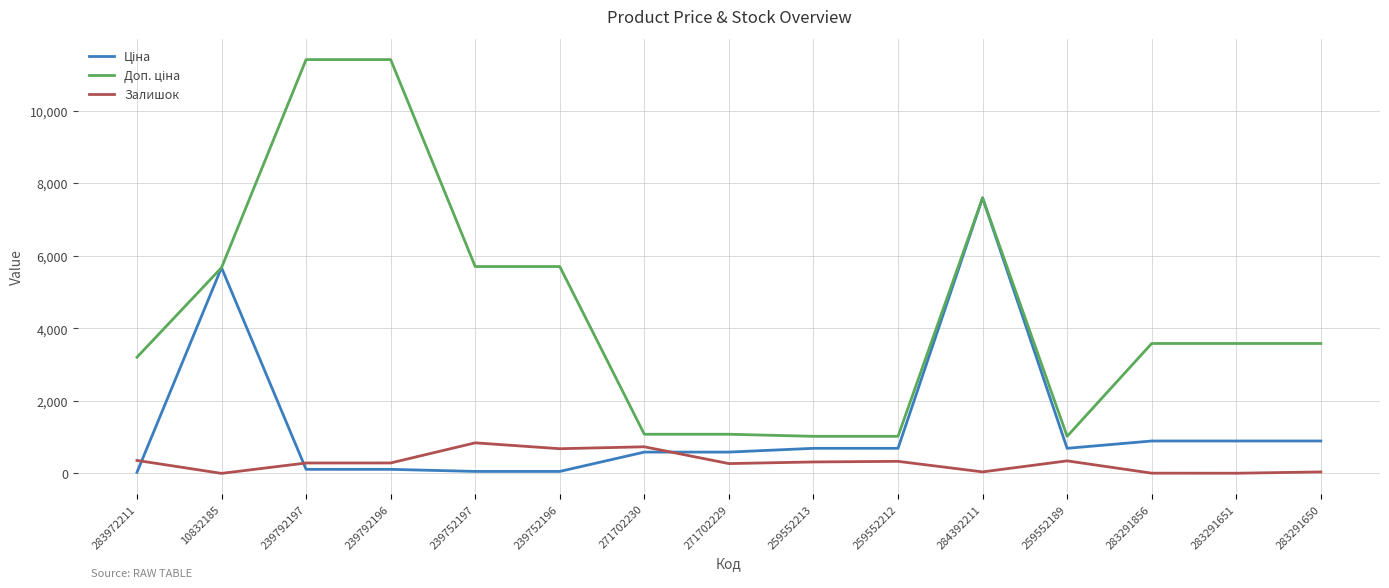

What is the maximum value for Залишок?

845.0